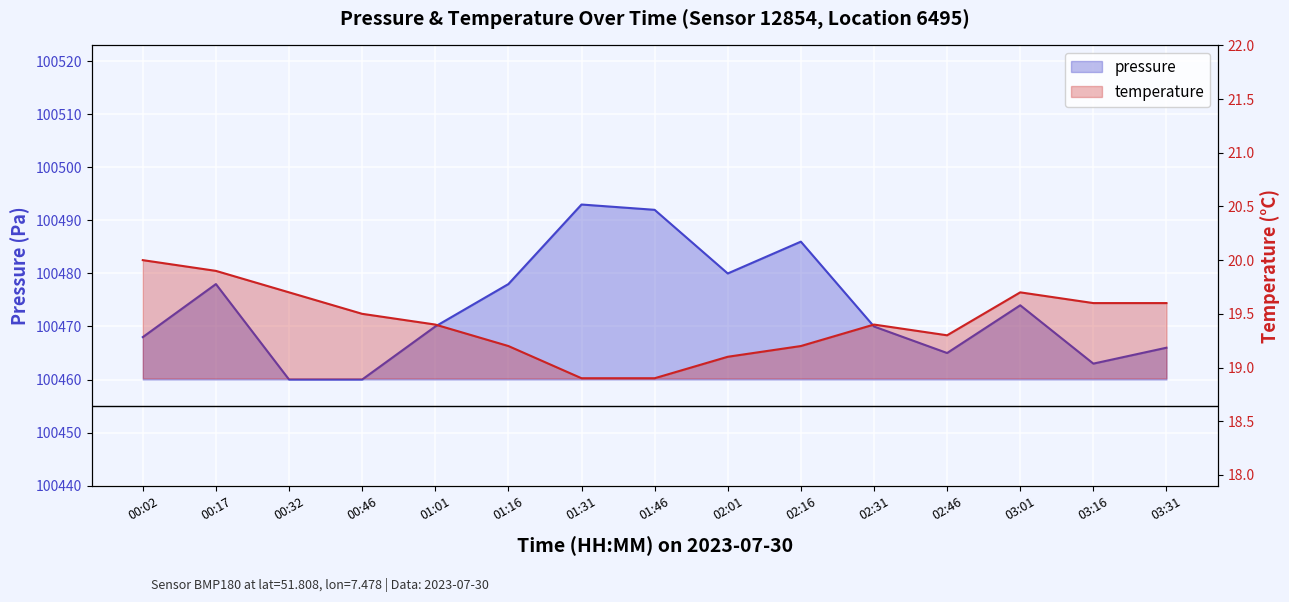

Rank the series by their maximum value, from lowest to highest.

temperature, pressure